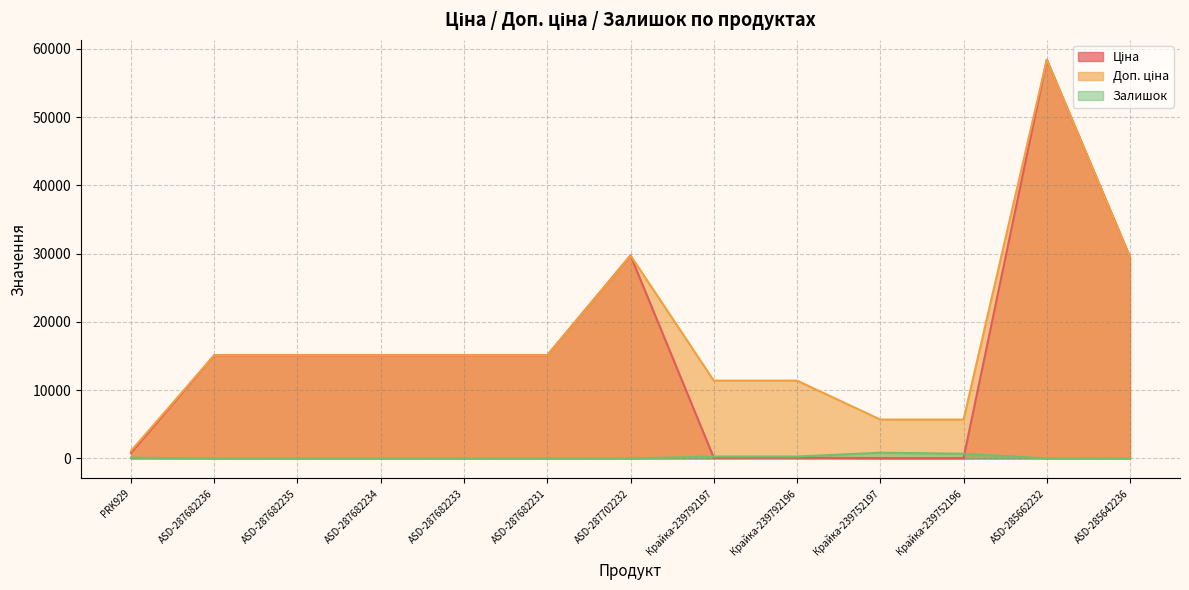

What is the label of the 6th point from the right?

Крайка-239792197